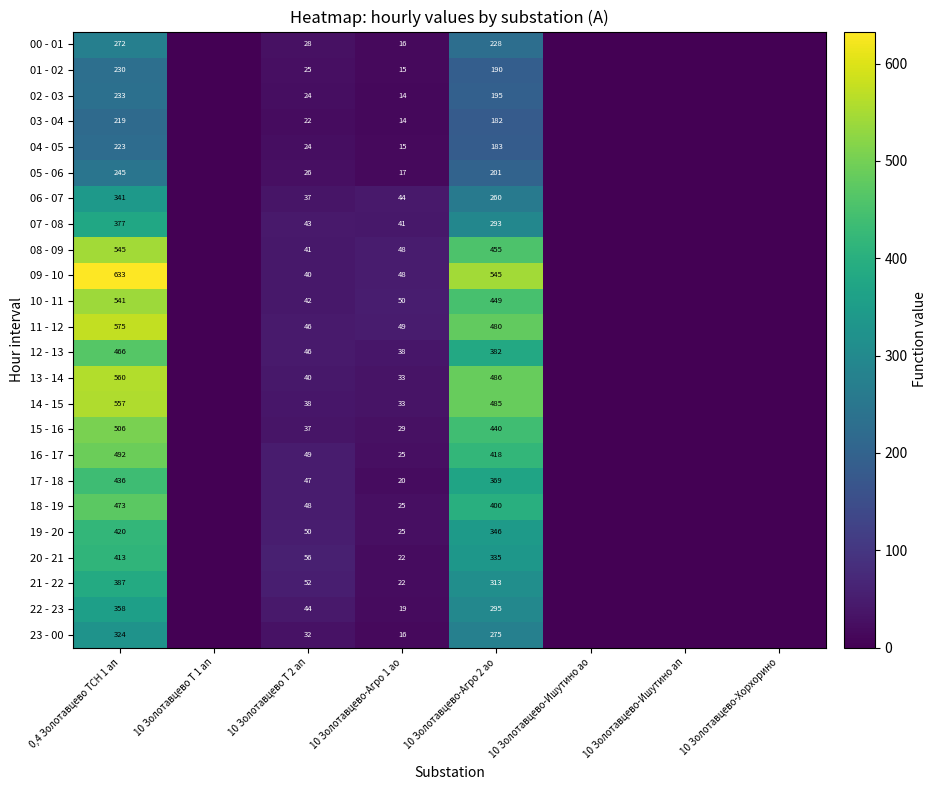

What is the total value across all series at 10 Золотавцево-Агро 2 ао?

8205